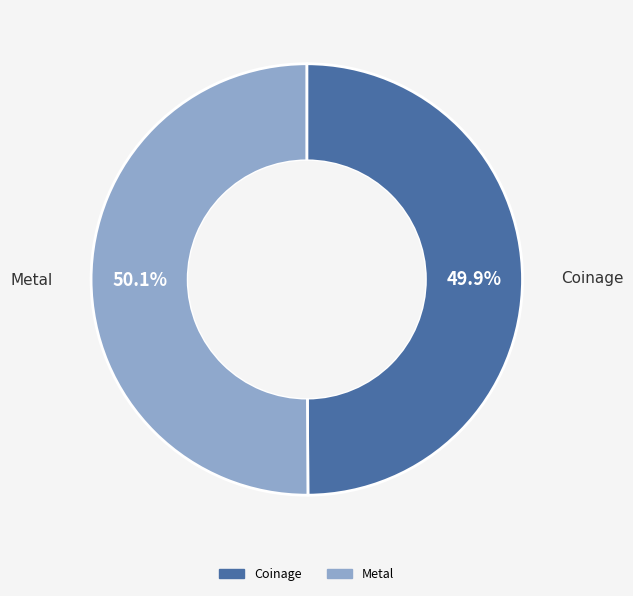

Is there any slice that represents more than half of the pie?

Yes